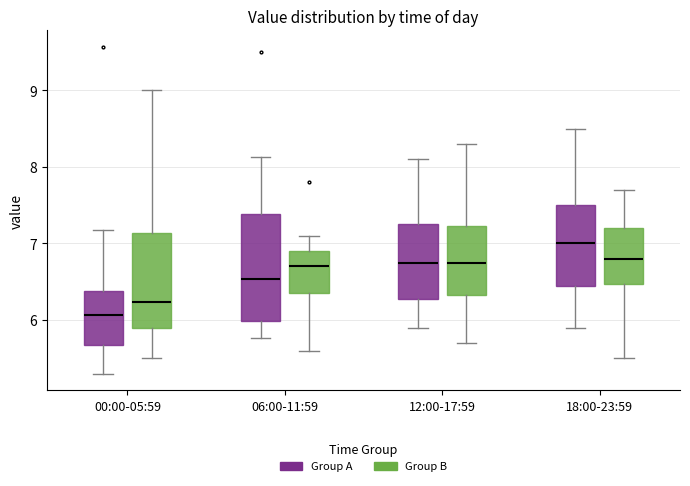

Where is the lower edge of the box for 18:00-23:59 (Group B) on the y-axis? The values are not printed on the chart, so give them approximately, as read against the axis.

6.5